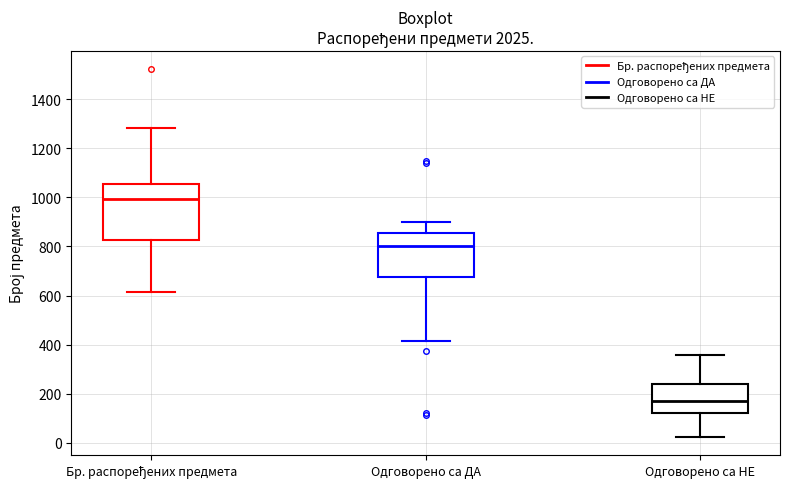

Which box's median line is the highest?

Бр. распоређених предмета